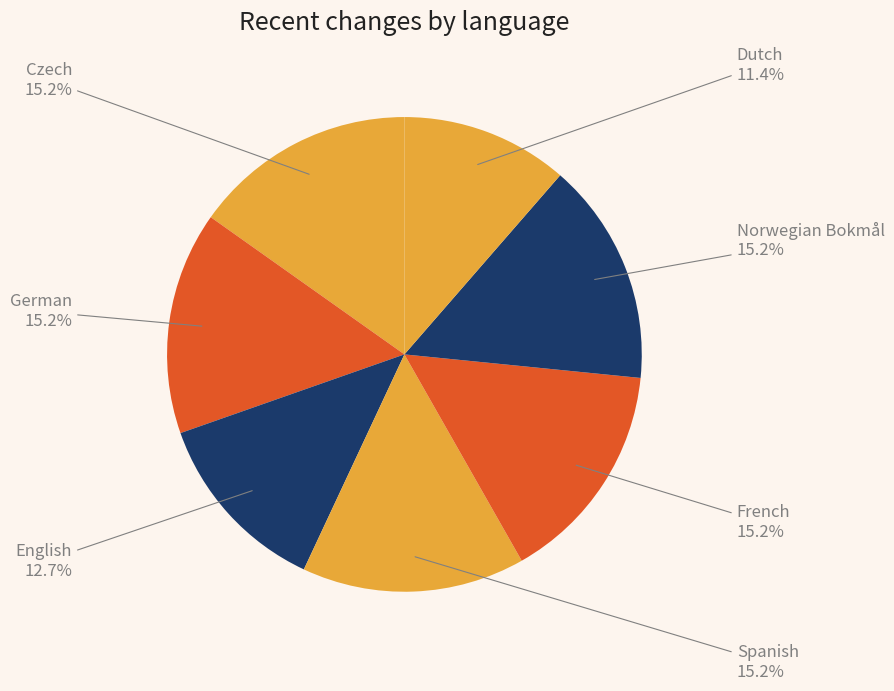

To the nearest percent, what portion does German represent?

15%